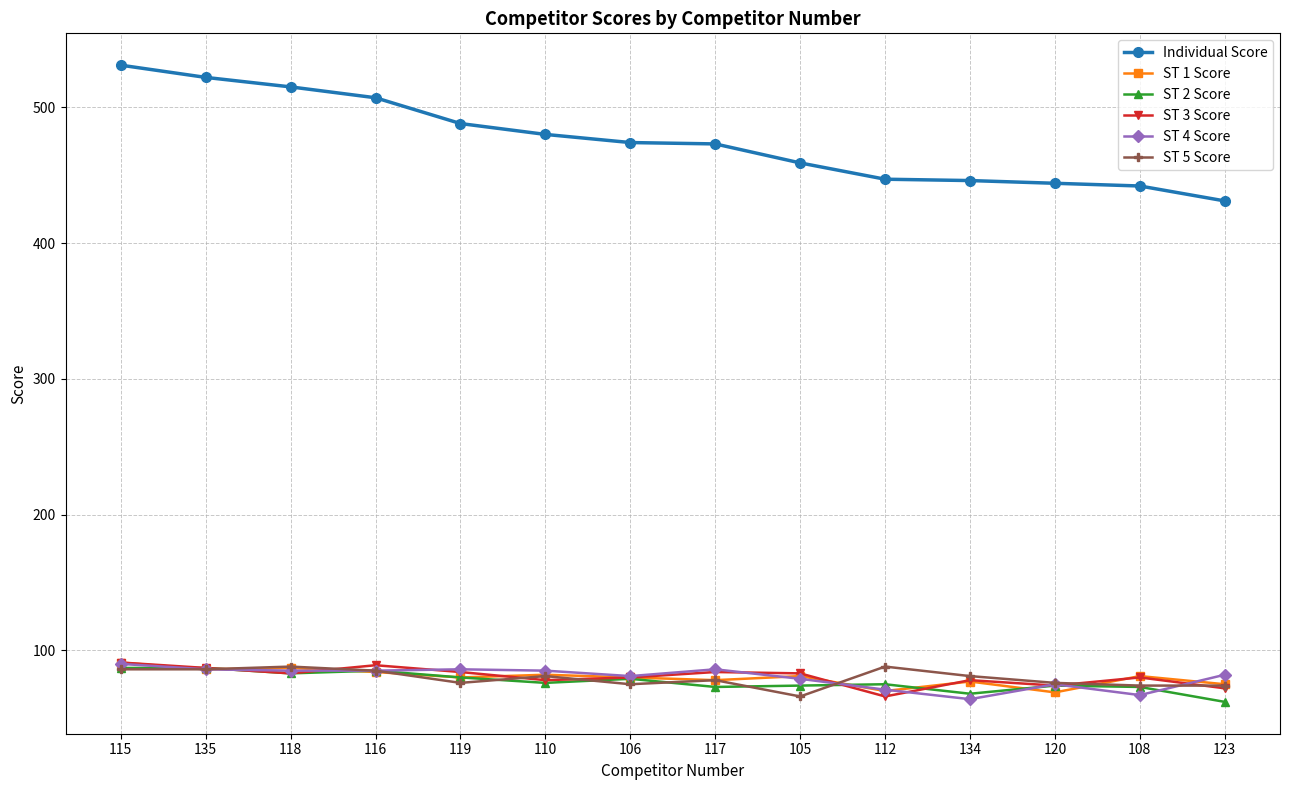

What position from the right is 120?

3